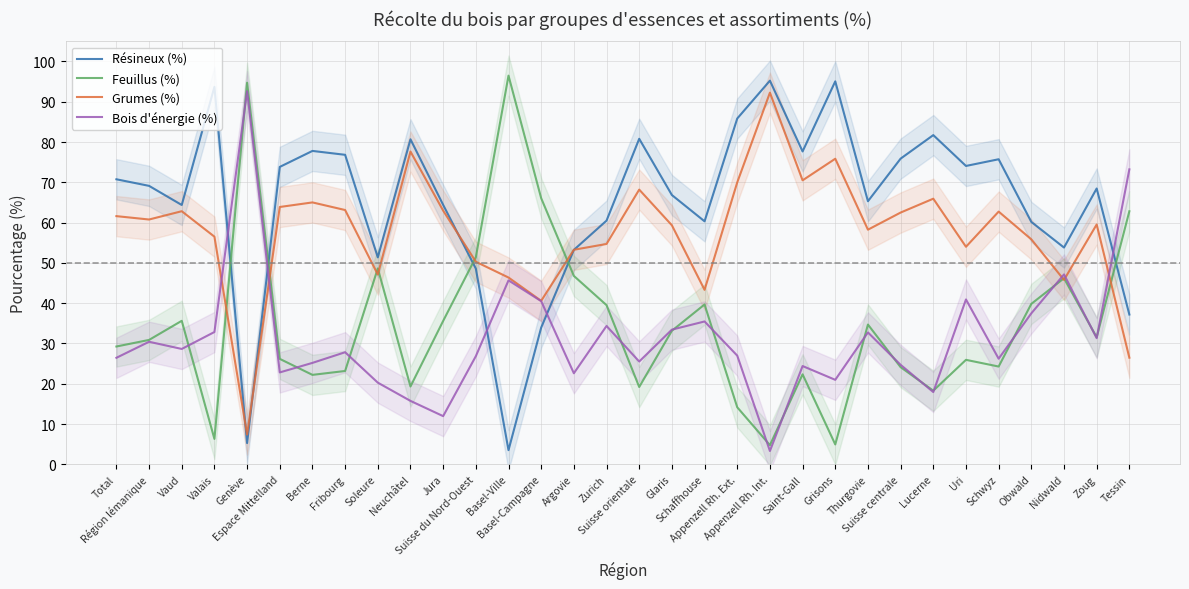

Is the value of Résineux (%) at Fribourg greater than the value of Grumes (%) at Suisse orientale?

Yes